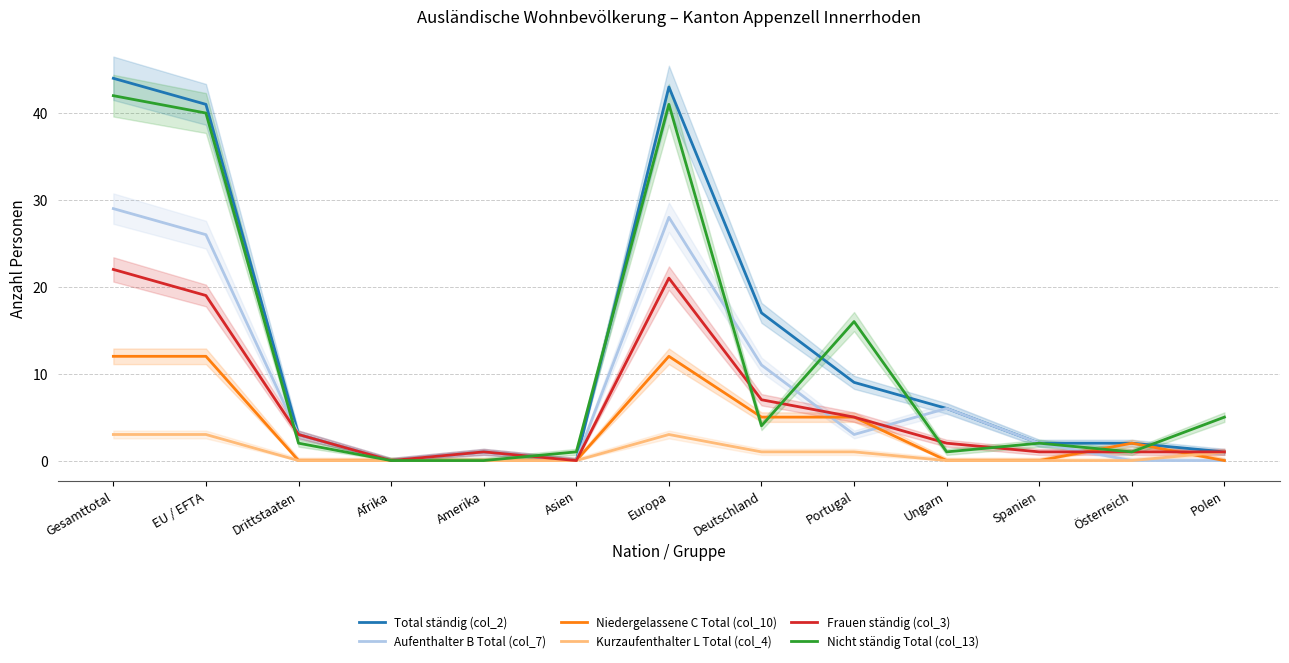

Is the value of Kurzaufenthalter L Total (col_4) at Spanien greater than the value of Aufenthalter B Total (col_7) at EU / EFTA?

No